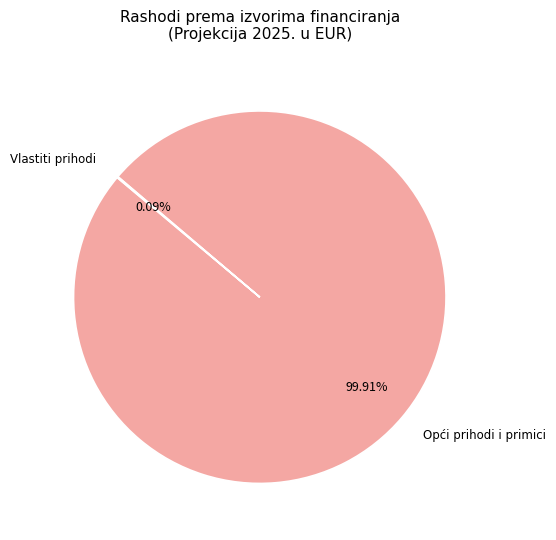

Is there a majority slice in this chart?

Yes